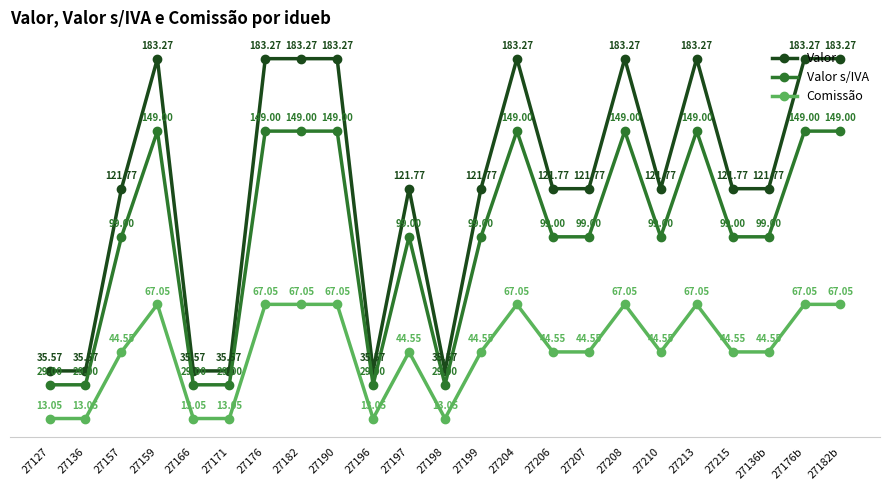

At which category does Valor reach its first local peak?

27159